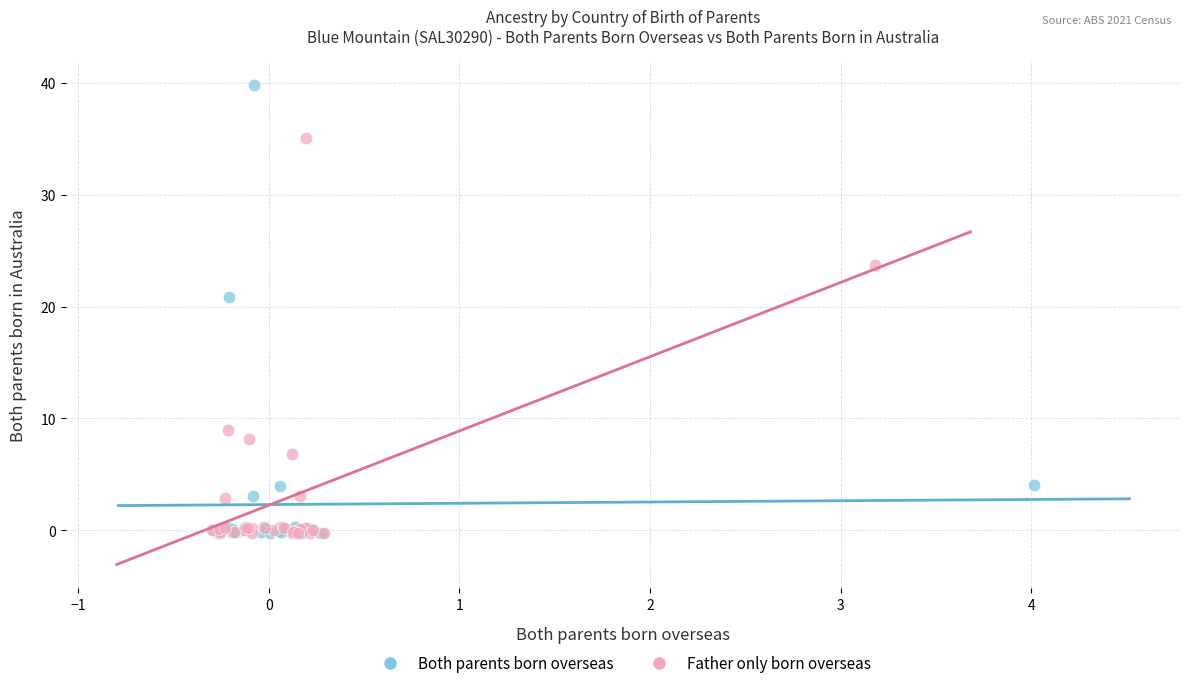

What are all the series names shown in the legend?

Both parents born overseas, Father only born overseas